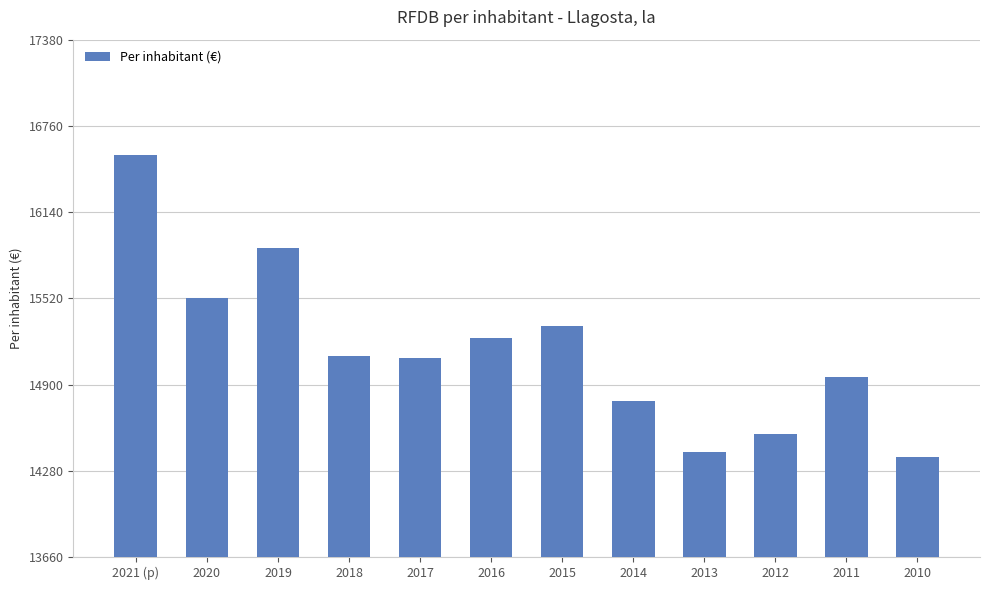

What is the change in value from 2021 (p) to 2016?

-1315